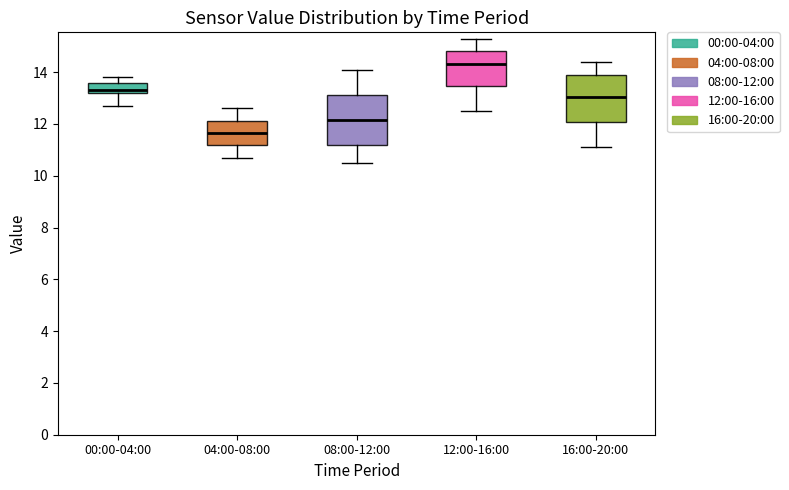

Where does the median line of the box for 16:00-20:00 sit on the y-axis? The values are not printed on the chart, so give them approximately, as read against the axis.

13.0